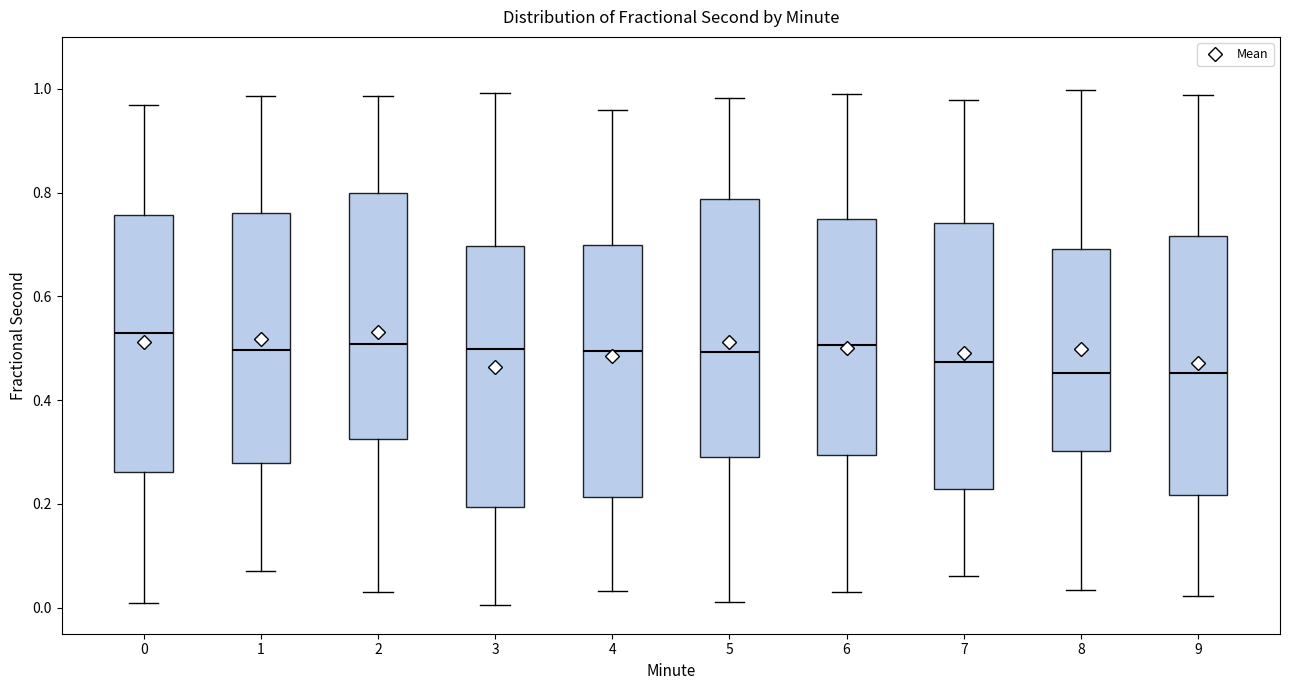

Where is the upper edge of the box at x = 1 on the y-axis? The values are not printed on the chart, so give them approximately, as read against the axis.

0.76